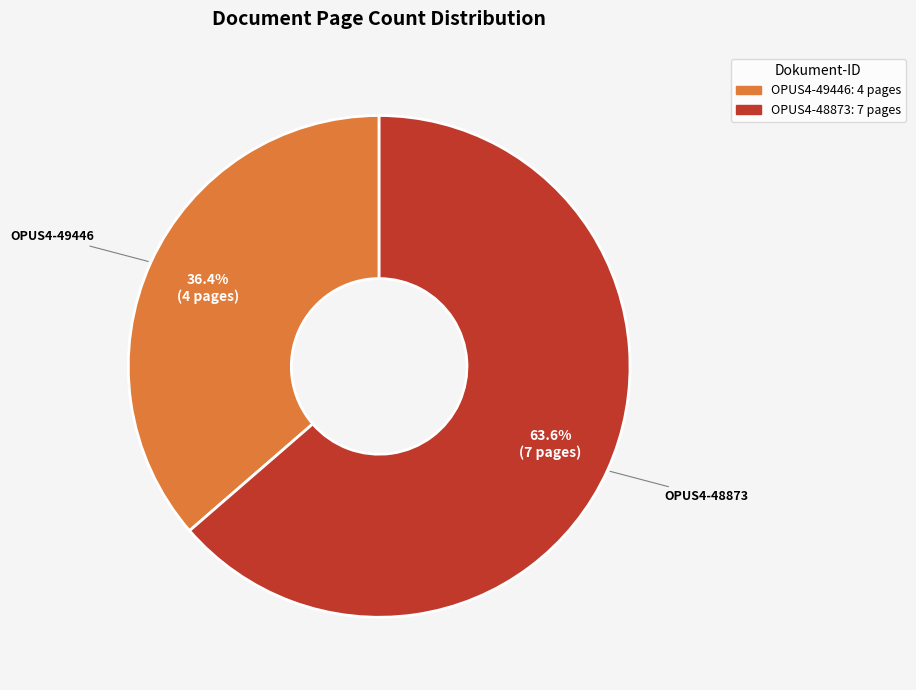

What is the ratio of the value at OPUS4-49446 to the value at OPUS4-48873?

0.6